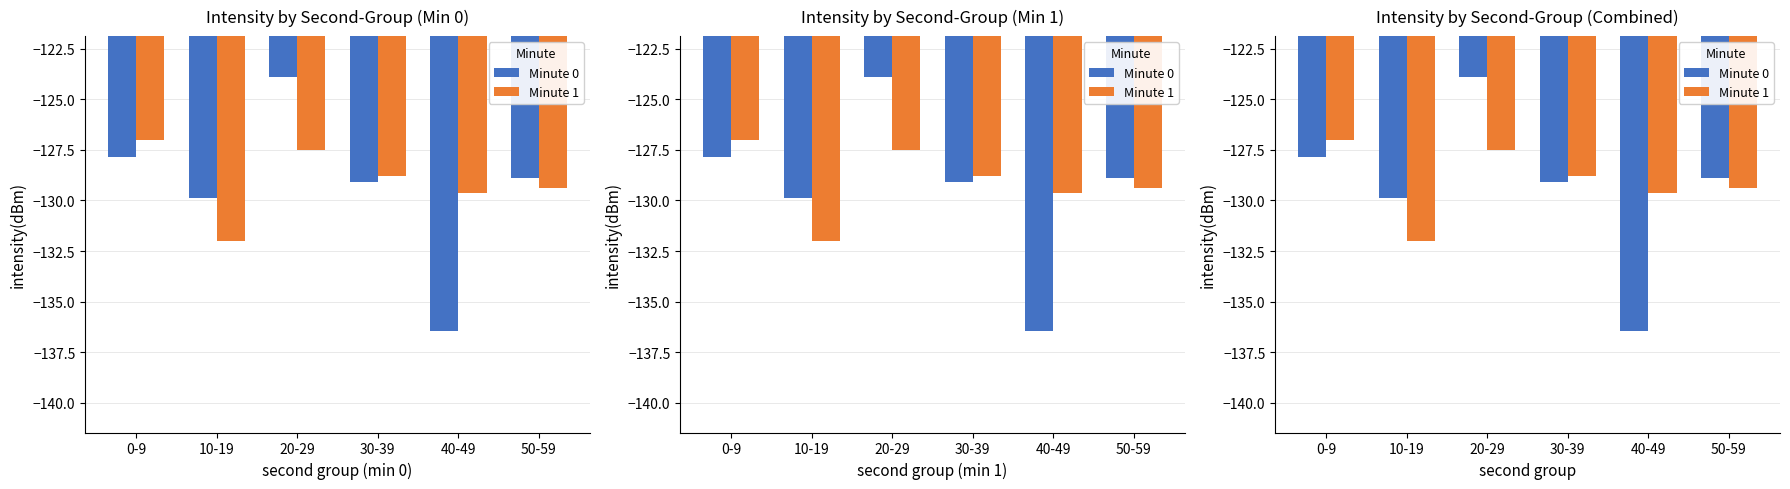

List the labels in order of Minute 1 value, largest first.

0-9, 20-29, 30-39, 50-59, 40-49, 10-19